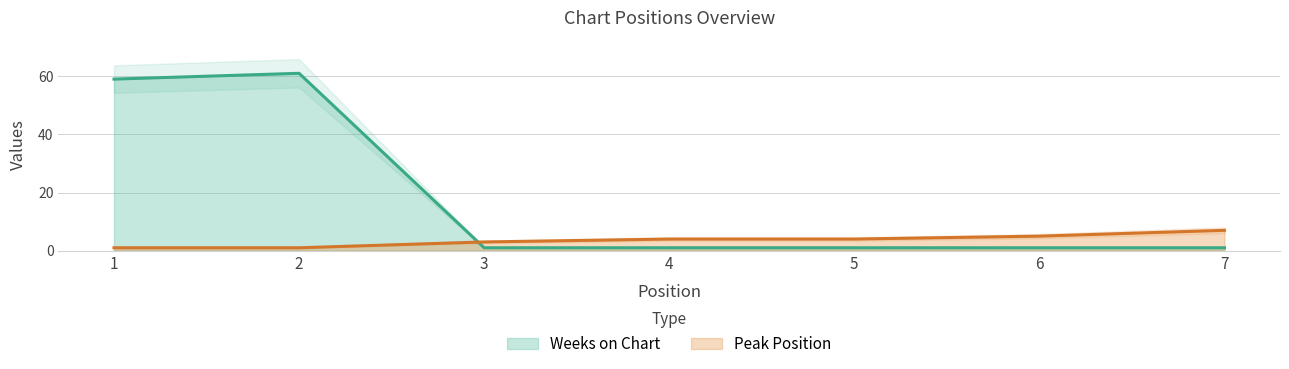

Count the Peak Position values in the range 1 to 5.

6